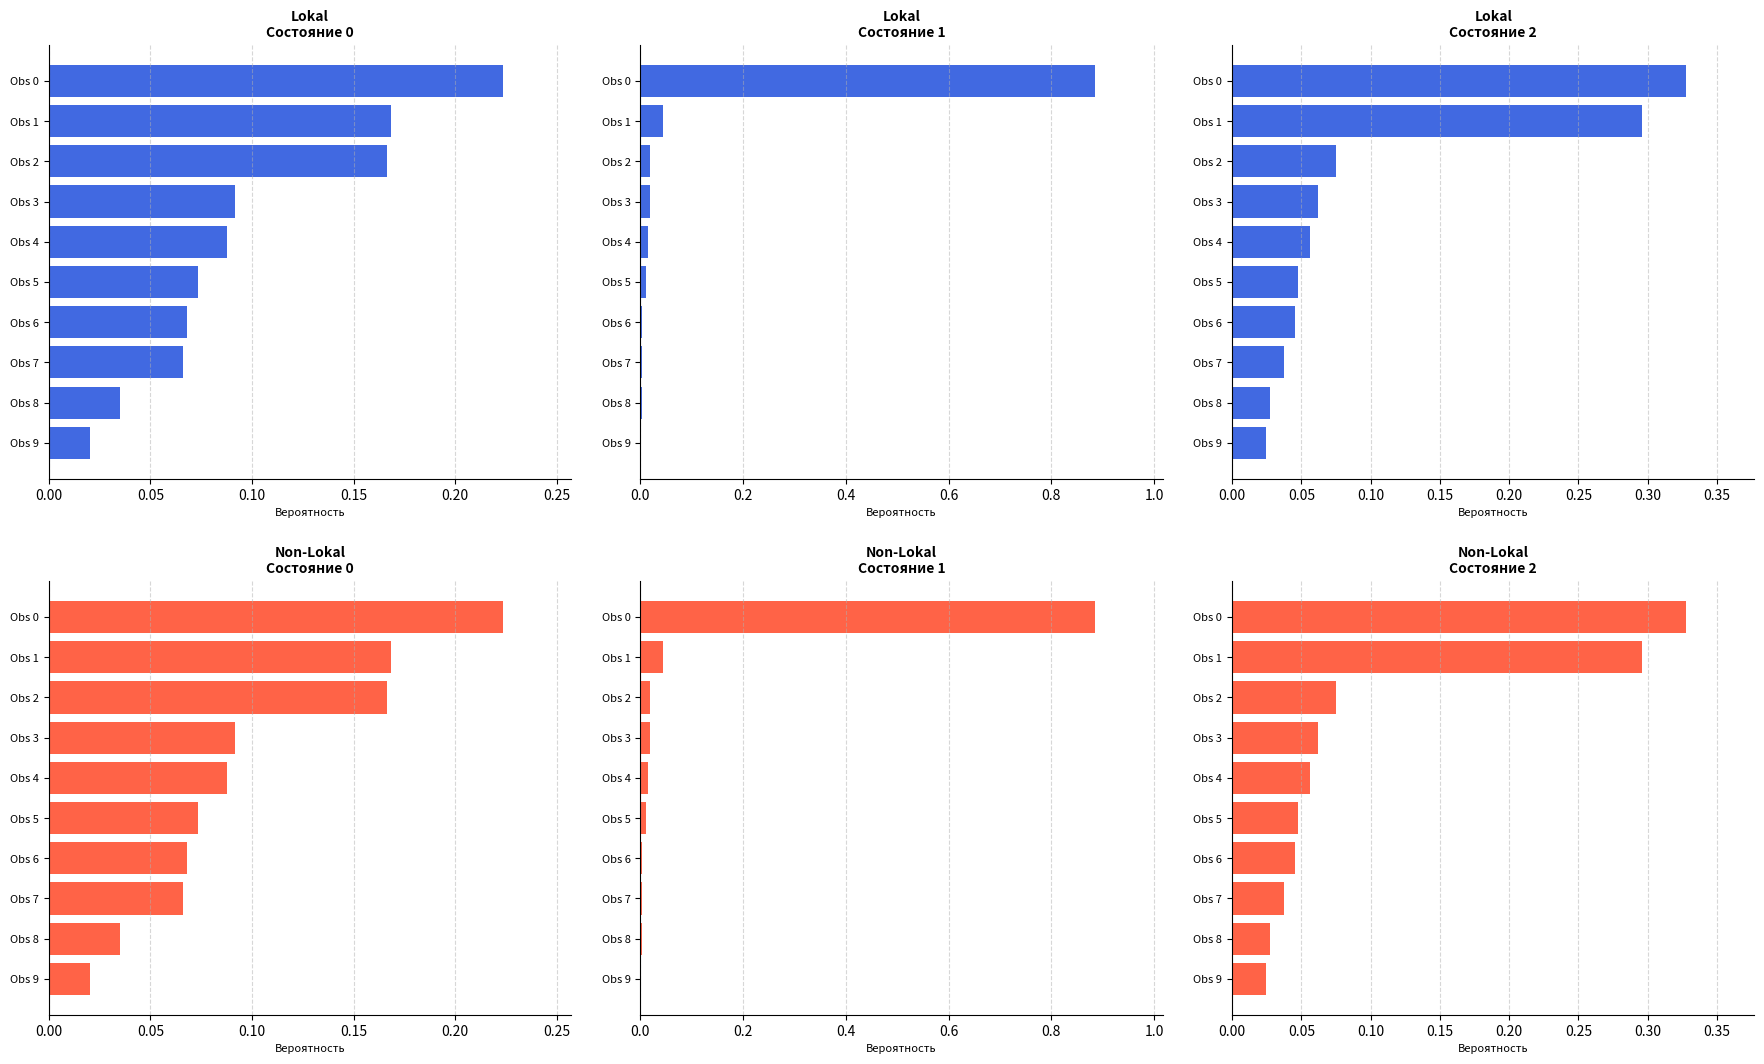

How many distinct data groups are displayed?

3